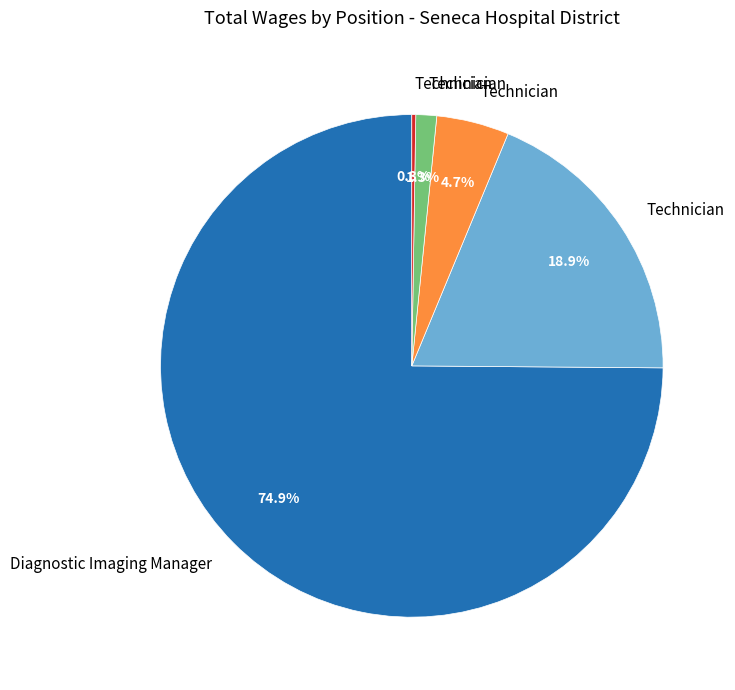

Is there any slice that represents more than half of the pie?

Yes